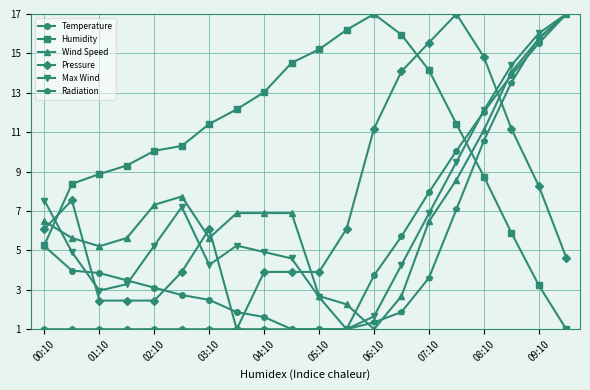

What is the smallest value displayed?

1.0